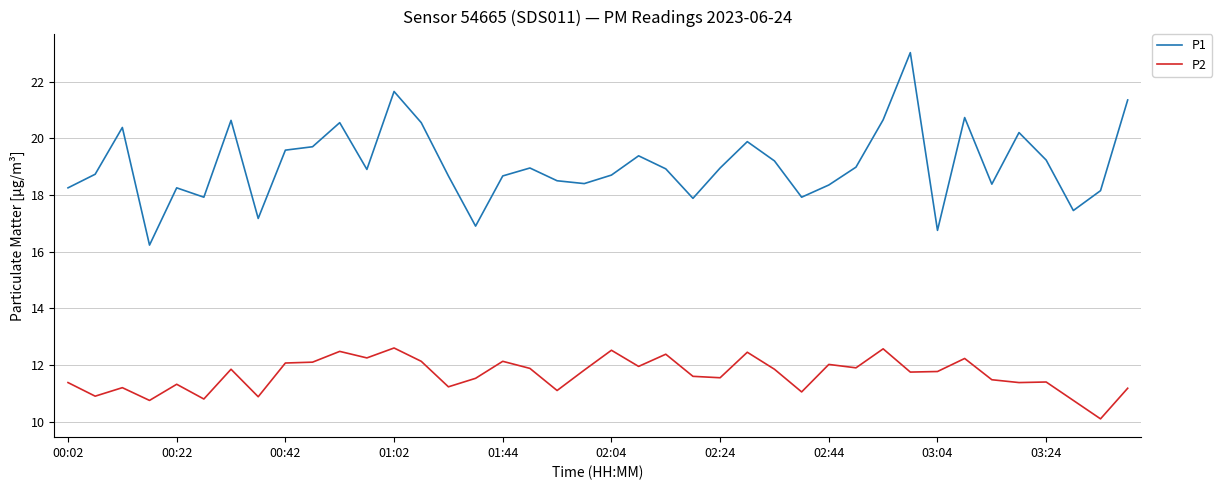

Which series has the largest total across all categories?

P1